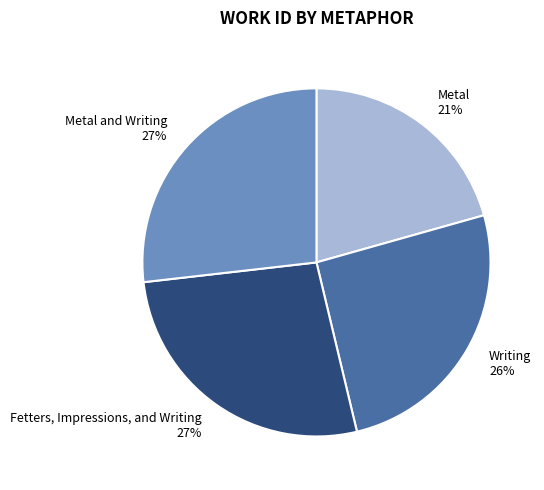

Which category has the smallest portion of the pie?

Metal